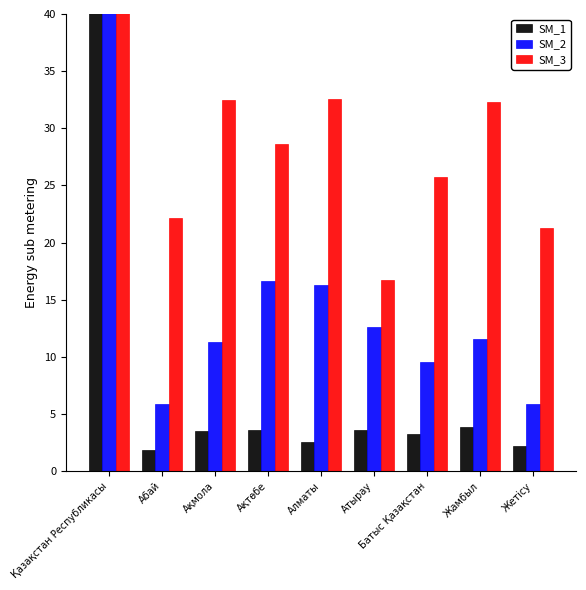

What is the highest value of the SM_2 series?

453.6